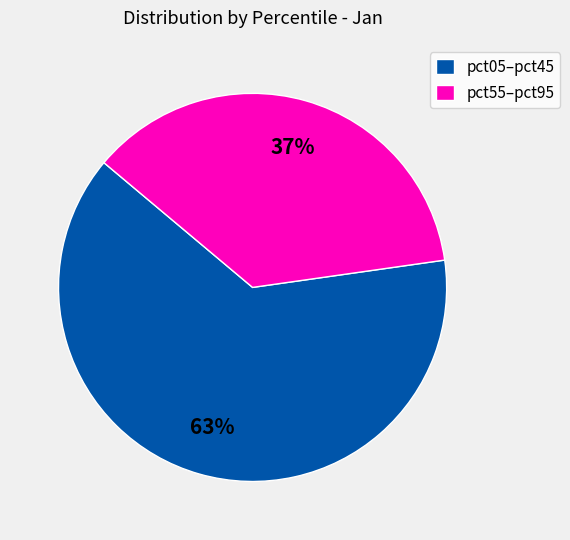

Is it true that pct05–pct45 is 57% of the pie?

False